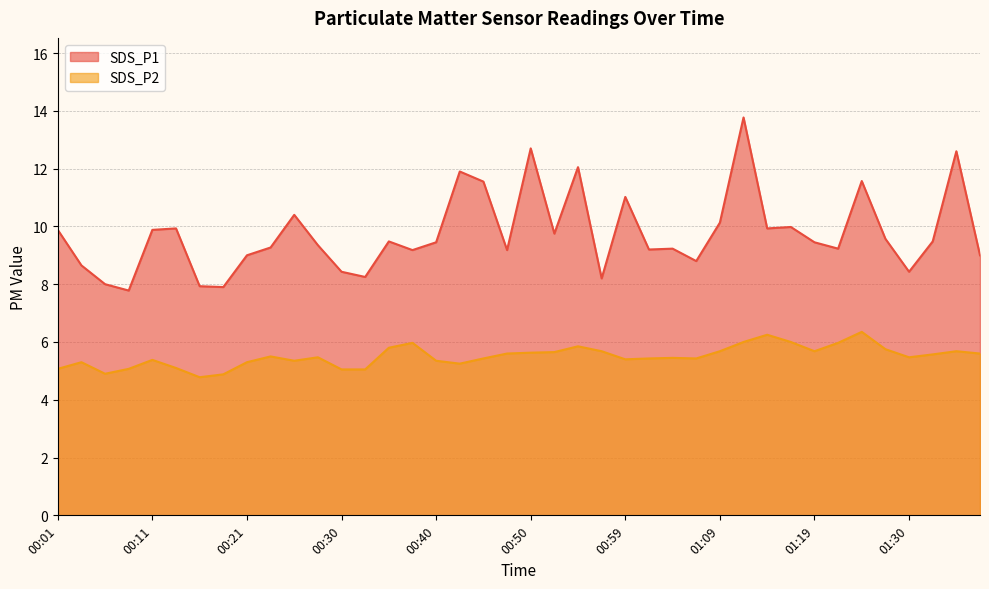

At which category does the chart reach its minimum across all series?

00:16